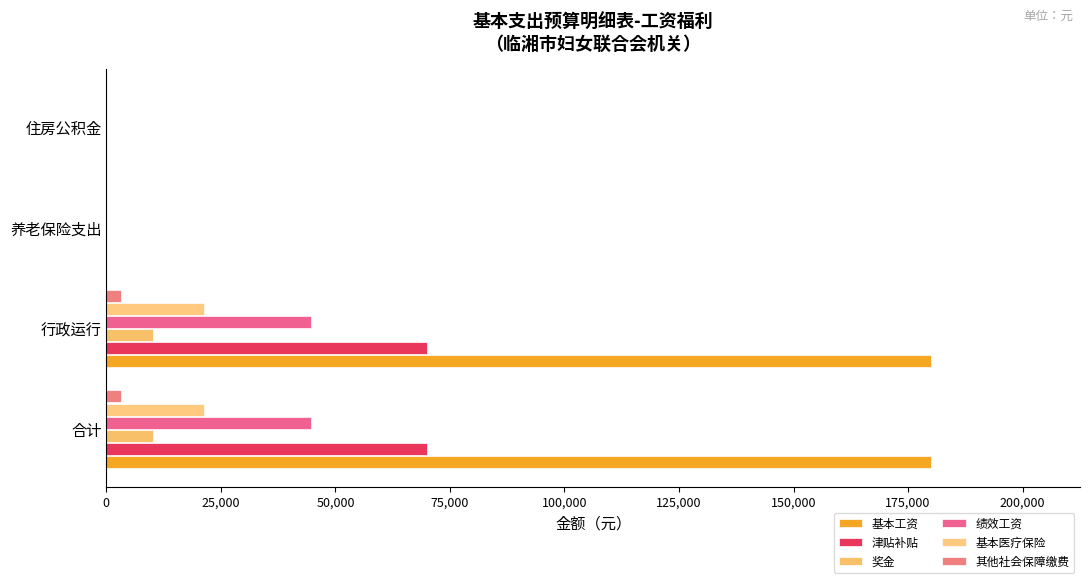

How many data points does each series have?

4